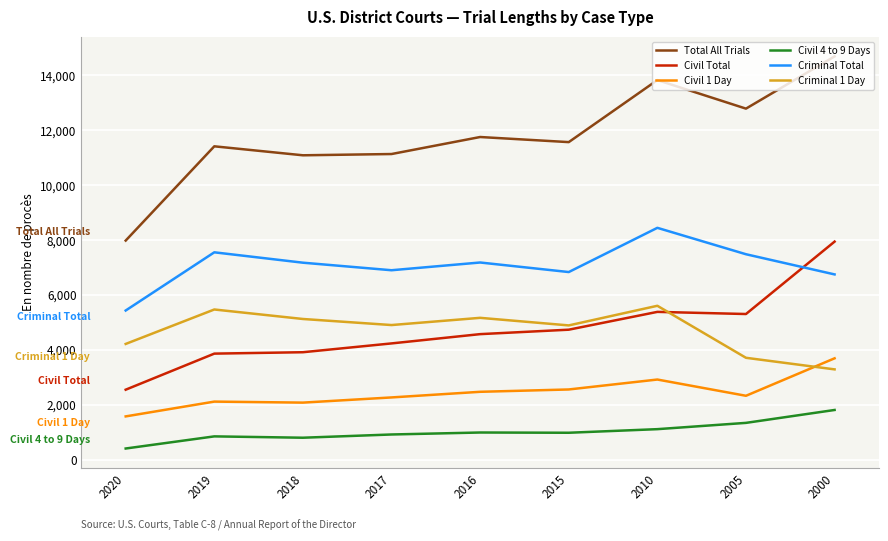

Which label corresponds to the smallest value in the chart?

2020